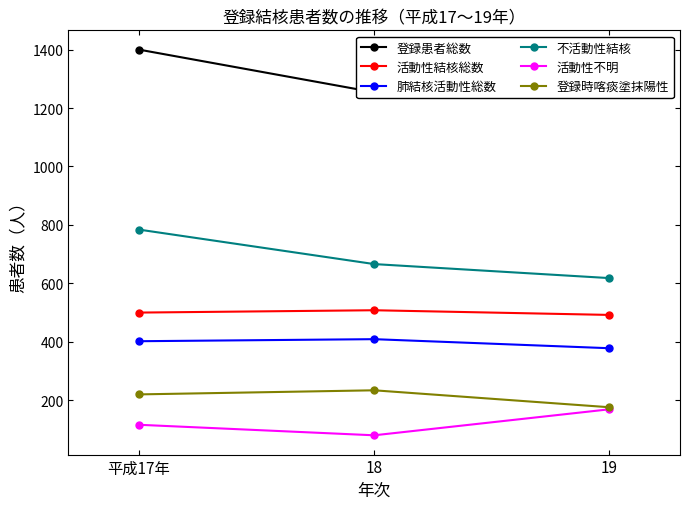

At which label does 活動性不明 first exceed 116?

19